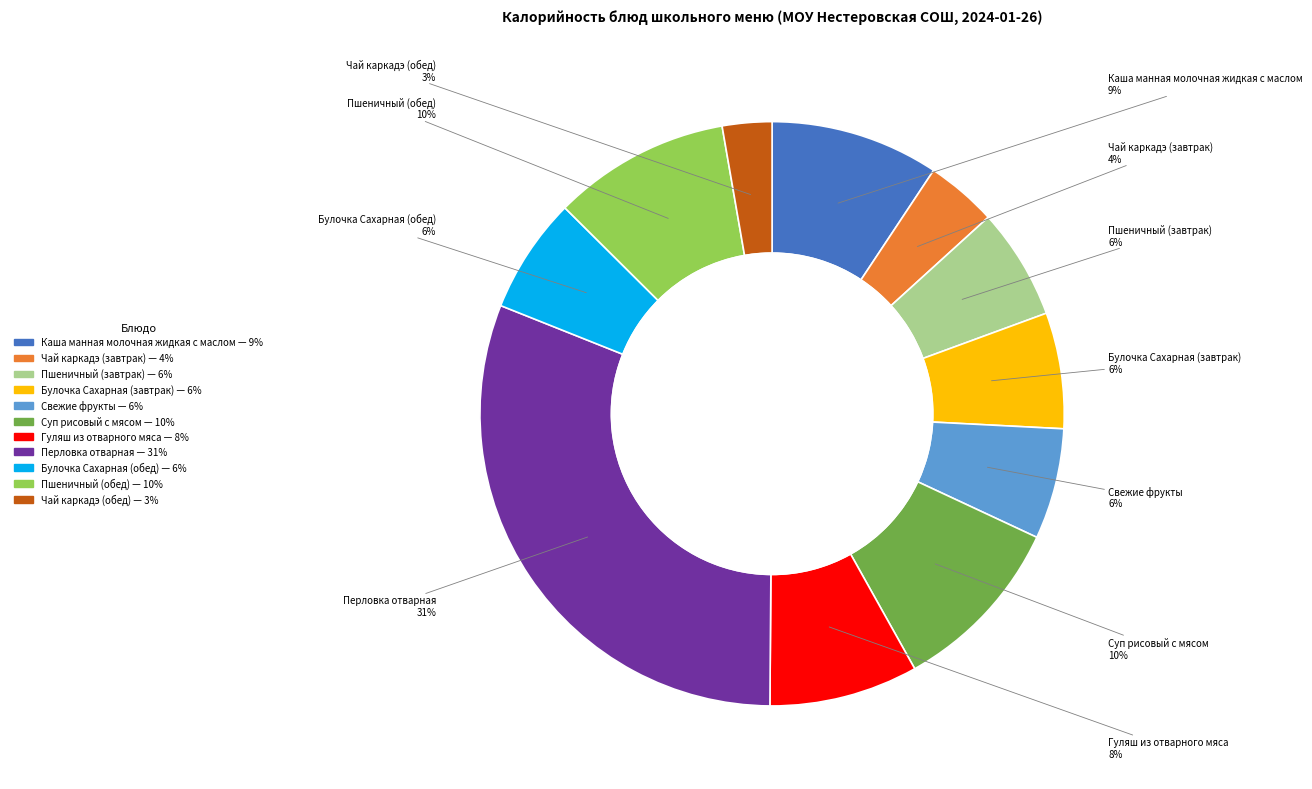

Approximately how many times larger is the value at Пшеничный (завтрак) compared to Булочка Сахарная (обед)?

1.0